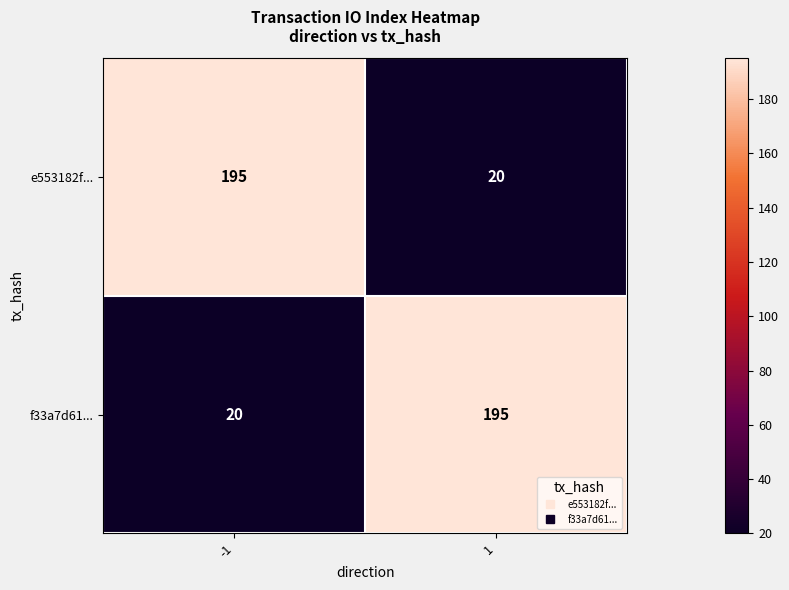

Reading right to left, list all the values displayed in this chart.

e553182f...: 1=20	-1=195
f33a7d61...: 1=195	-1=20